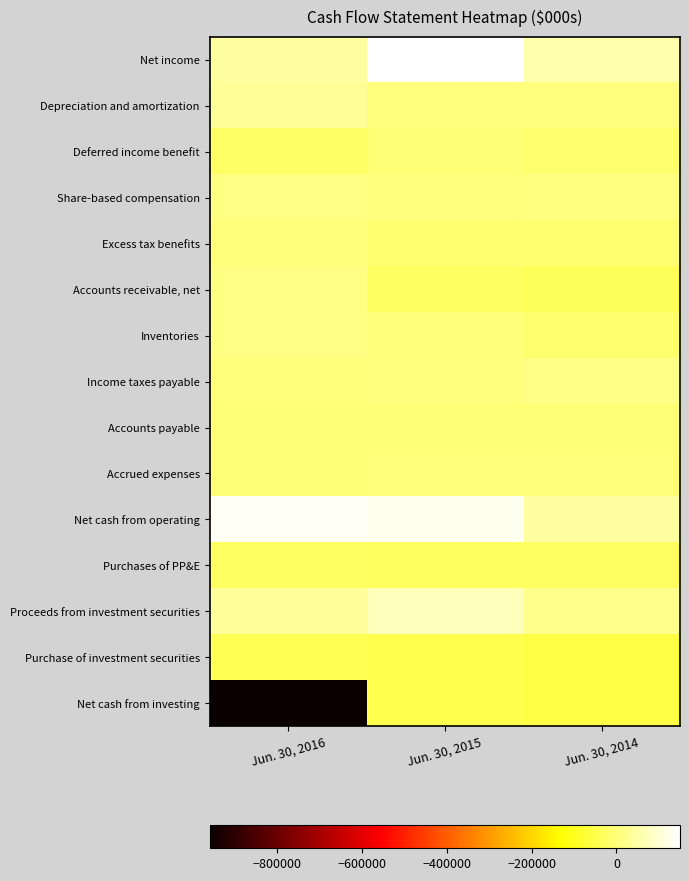

Which series has the widest spread of values?

Net cash from investing